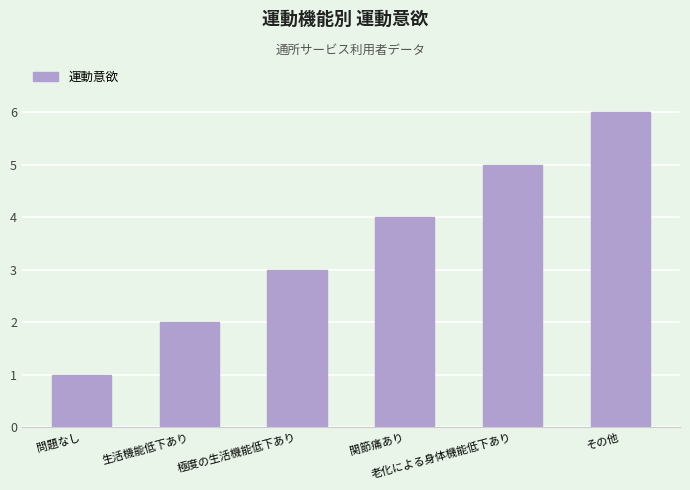

Reading left to right, transcribe all the data shown in this chart.

1	2	3	4	5	6